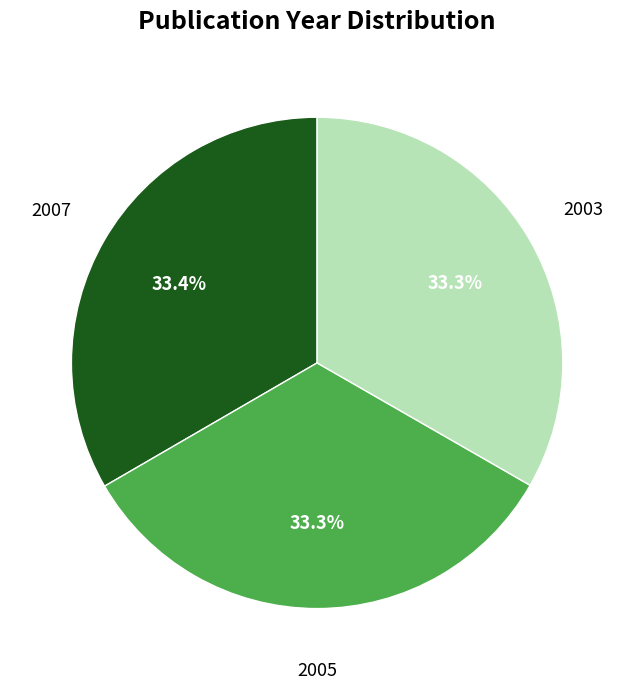

Count the number of slices in the pie.

3